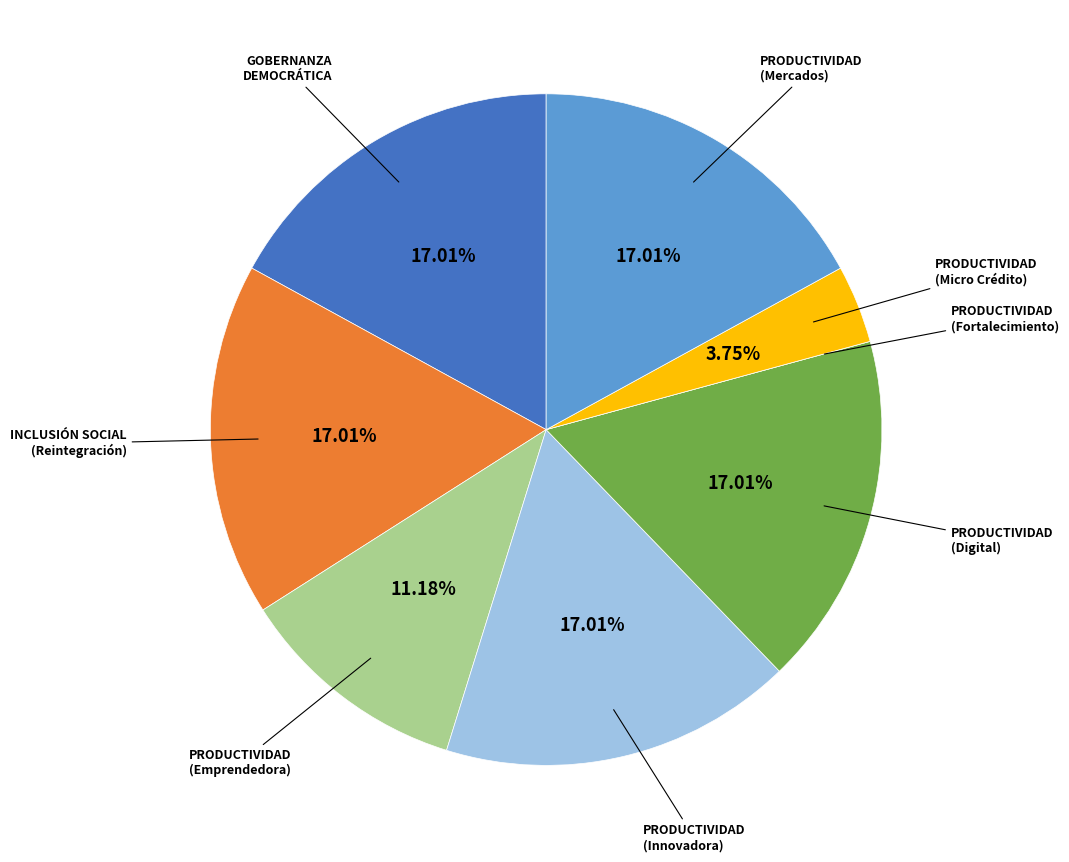

Do INCLUSIÓN SOCIAL (Reintegración) and PRODUCTIVIDAD (Innovadora) together represent more than half of the pie?

No